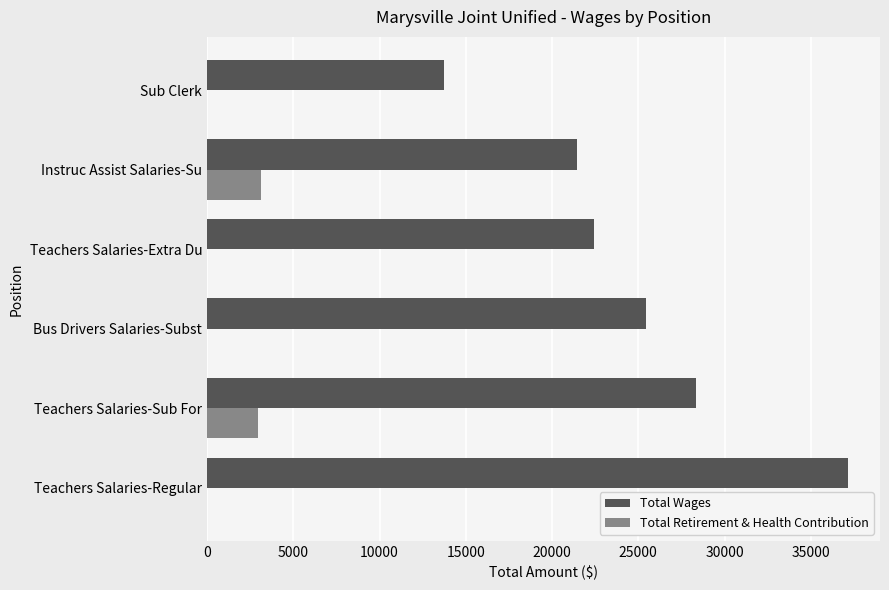

Between Teachers Salaries-Regular and Instruc Assist Salaries-Su, which series saw the biggest shift?

Total Wages